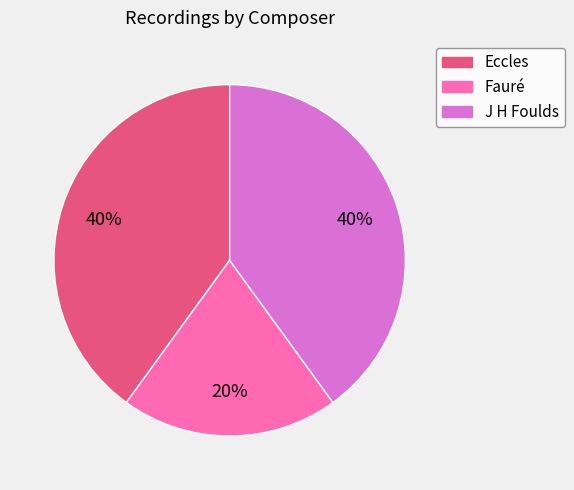

To the nearest percent, what is the average slice percentage?

33%